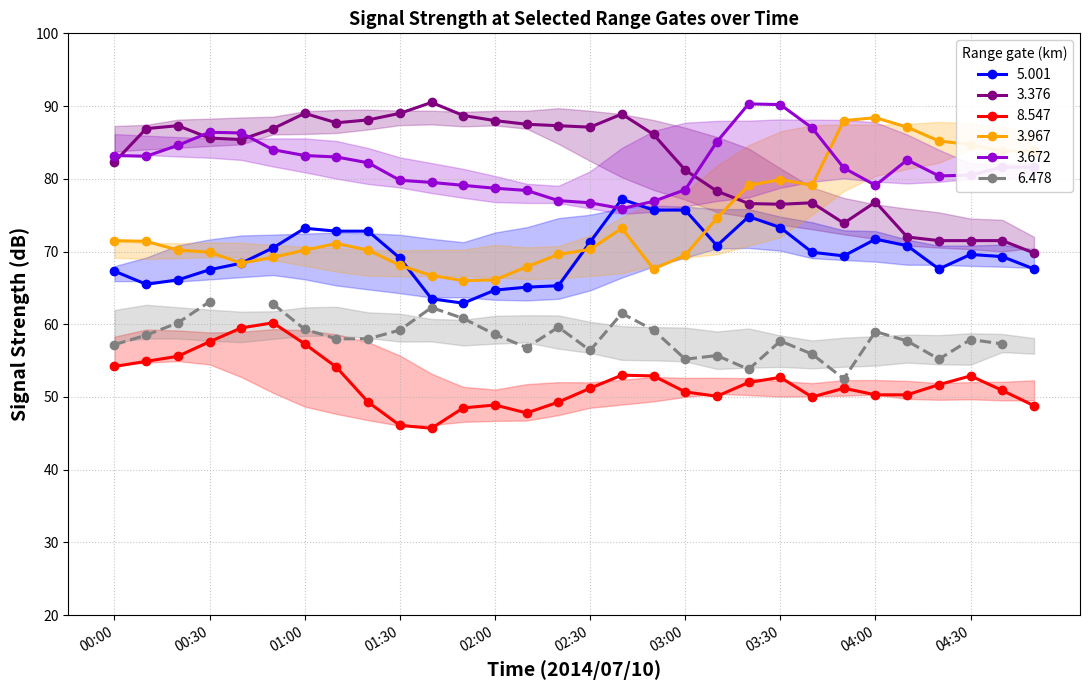

Does the chart display data point markers on the line(s)?

Yes